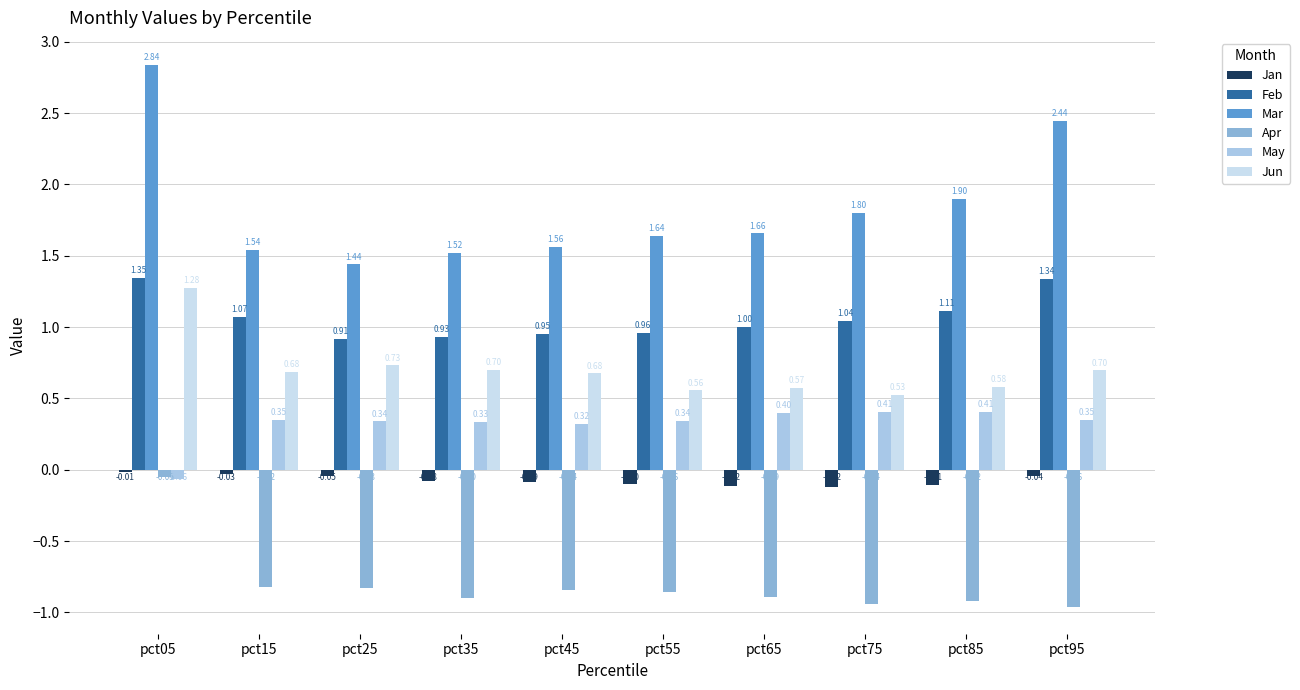

Is it true that Feb equals 0.3 at pct95?

False